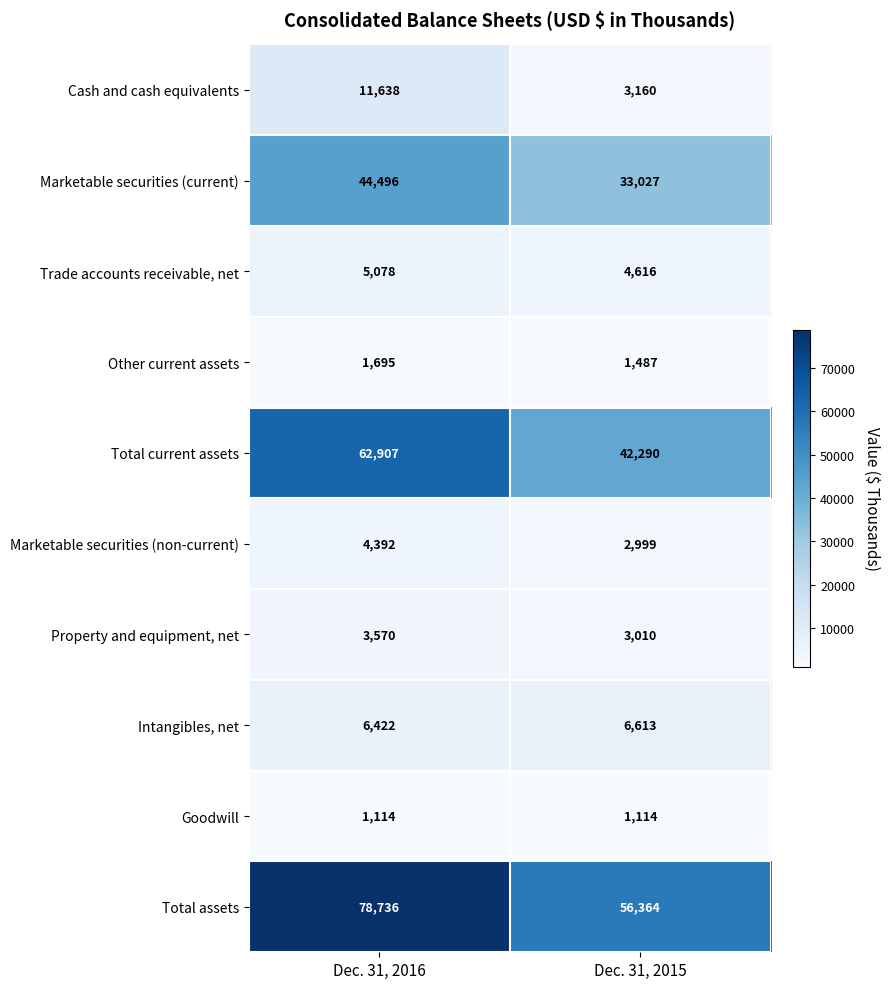

How many categories are shown in the chart?

2